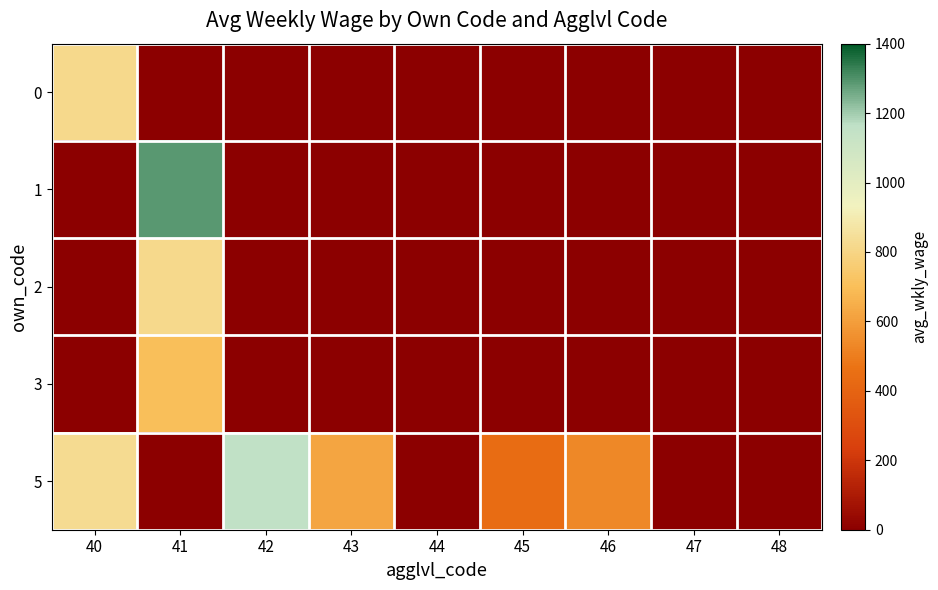

Which series changed the most between 46 and 48?

5